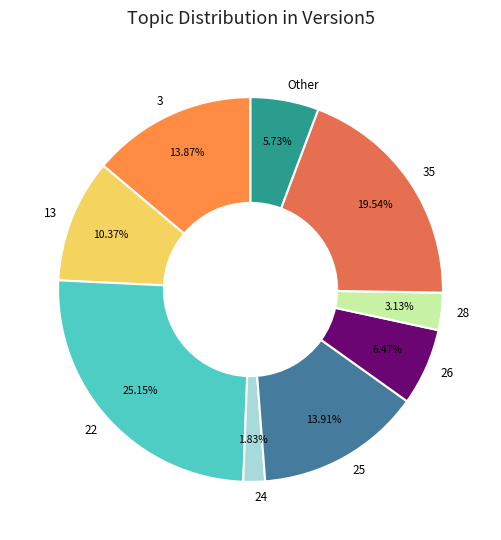

To the nearest percent, what is the average slice percentage?

11%